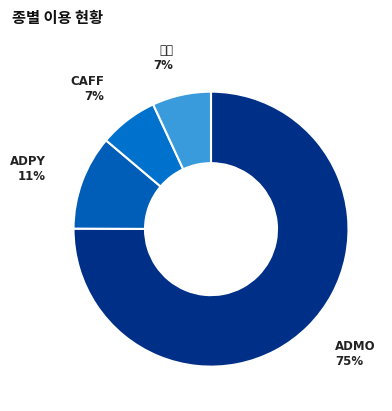

How many segments does this pie chart have?

4